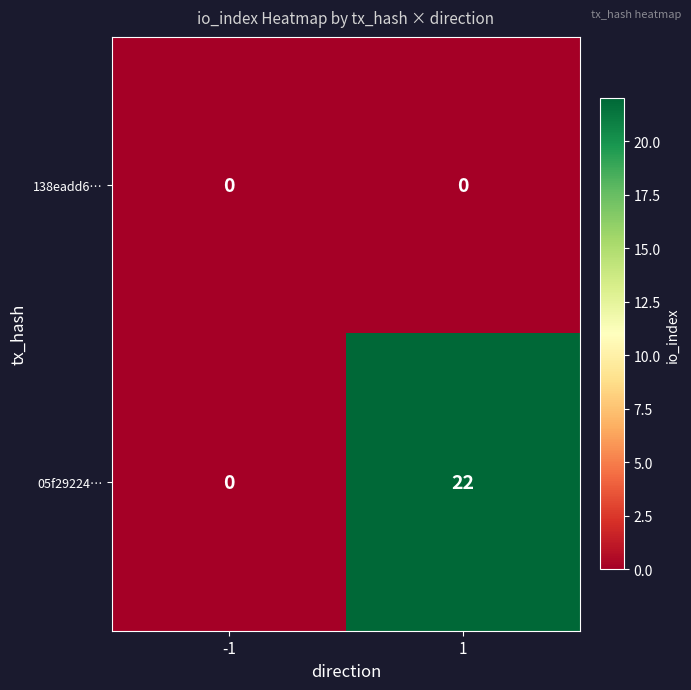

Which series has the largest total across all categories?

05f29224…